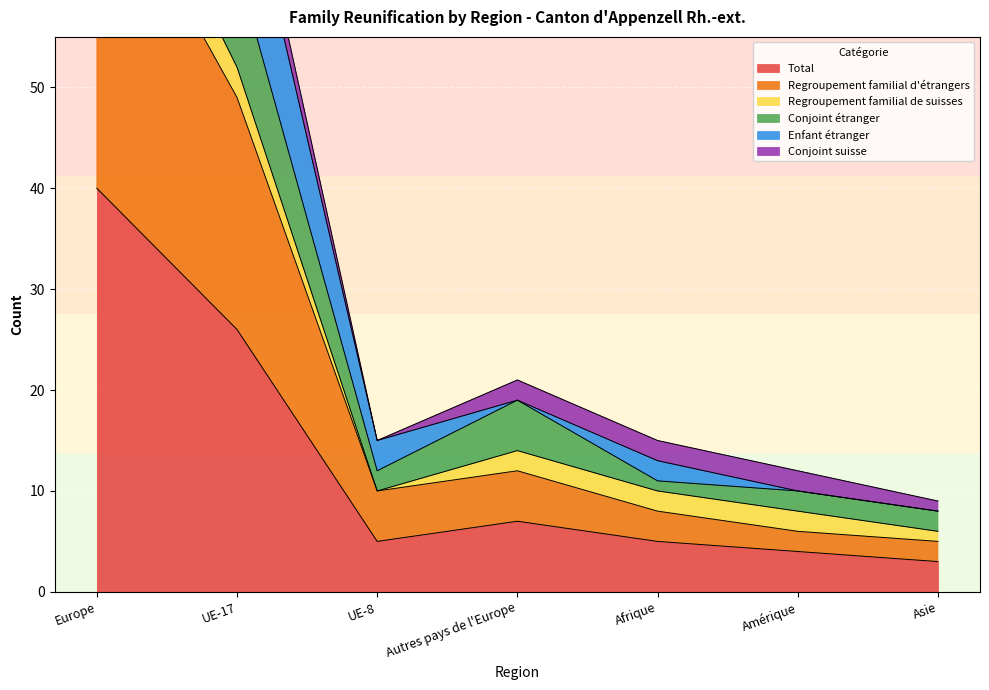

Where is Total nearest to the value 21?

UE-17